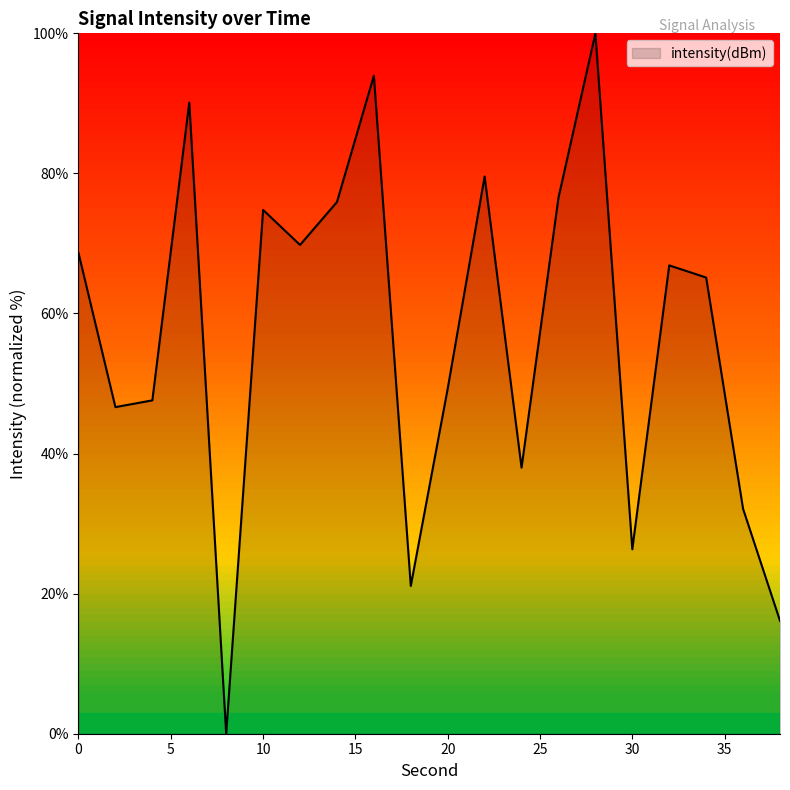

What is the maximum value shown in the chart?

100.0